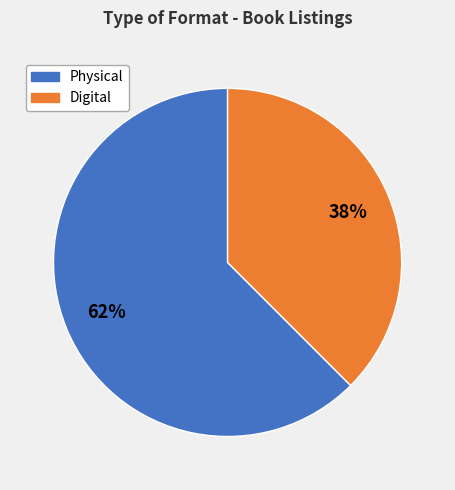

Is there a majority slice in this chart?

Yes